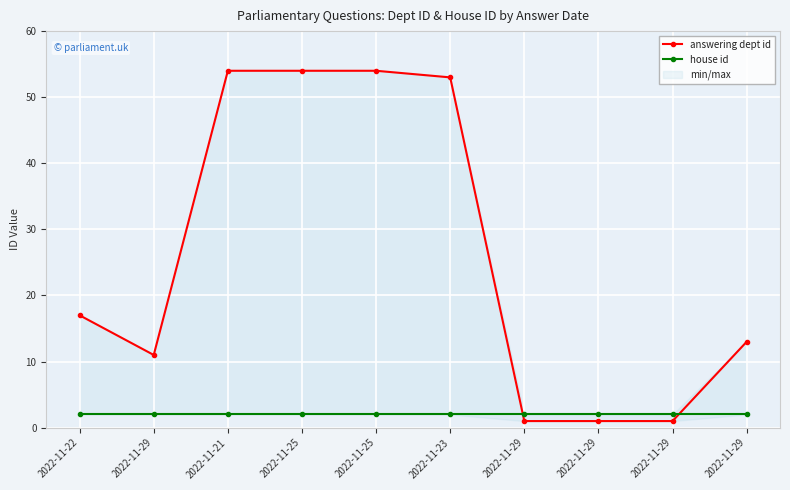

The house id series shows 4 at 2022-11-29. True or false?

False